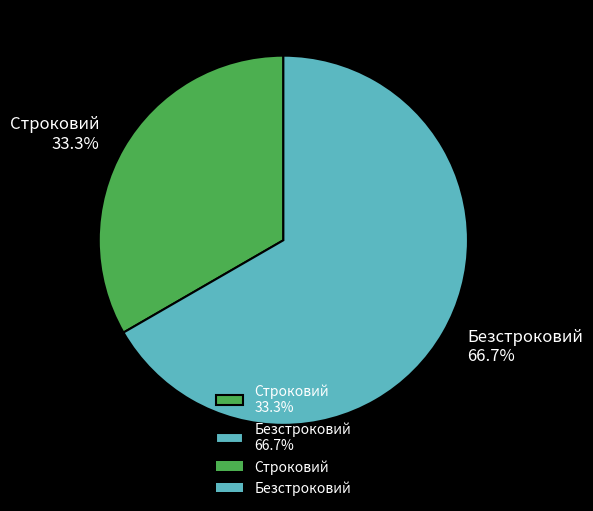

Which slice is the largest?

Безстроковий